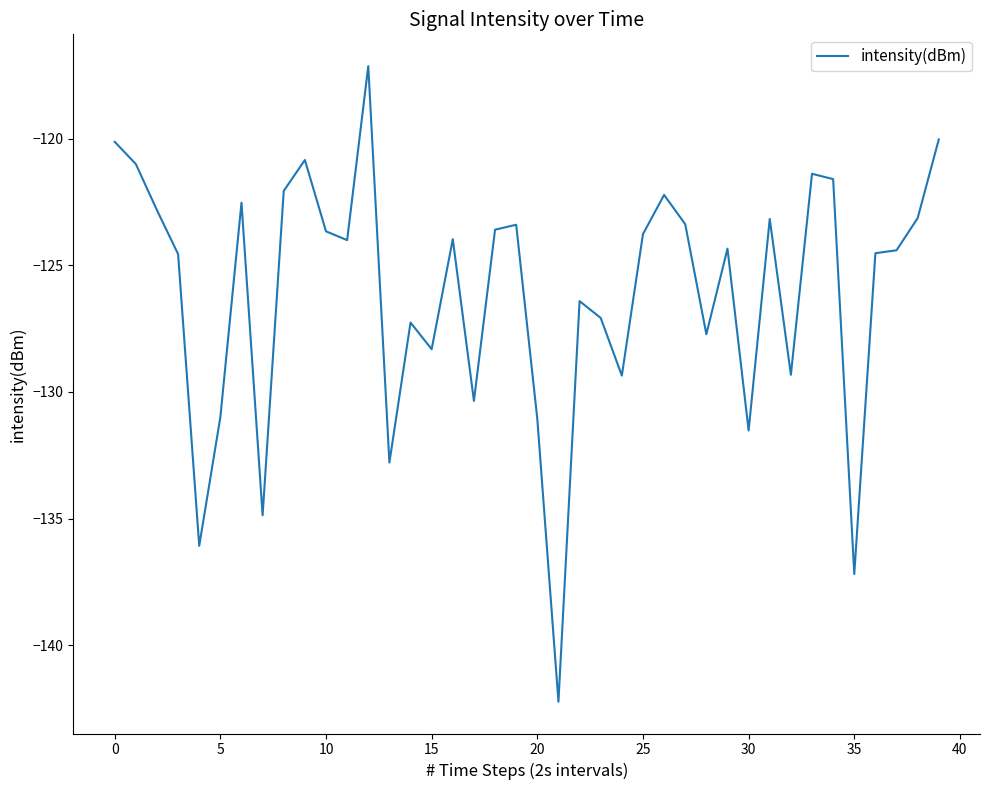

What is the difference between the maximum and minimum values?

25.1